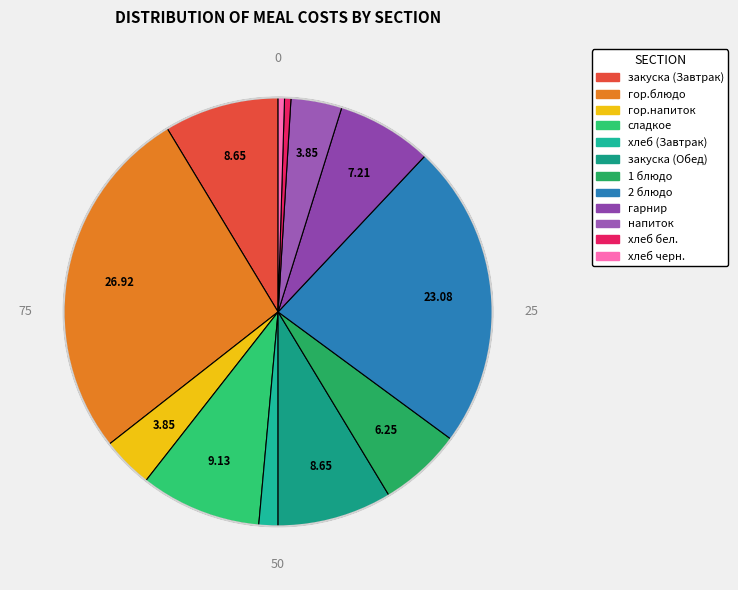

Is there a majority slice in this chart?

No